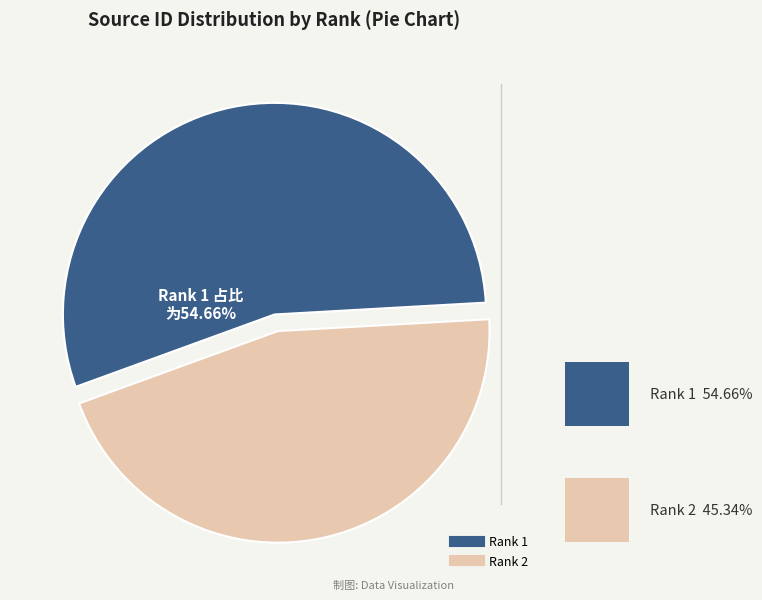

Which has a higher value, Rank 1 or Rank 2?

Rank 1